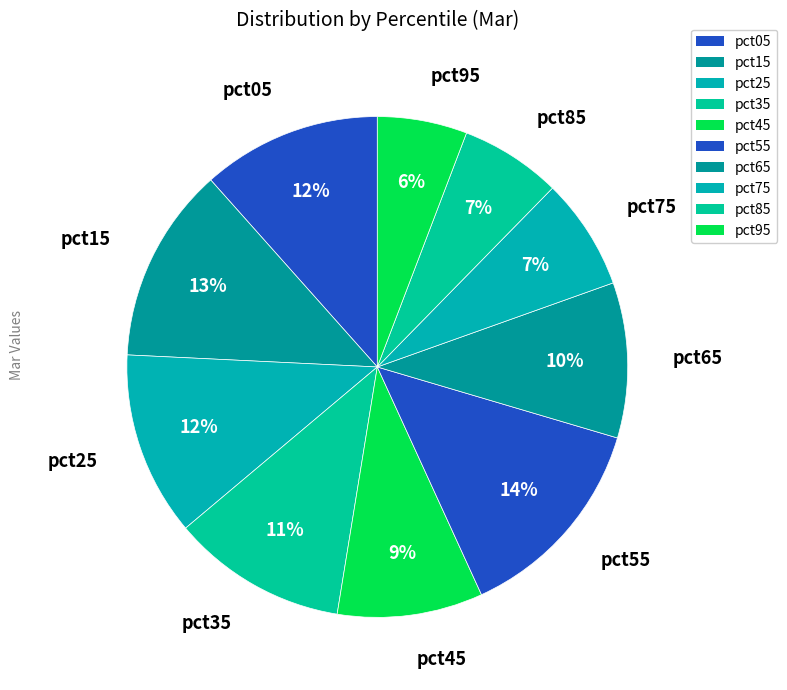

Which slice is the largest?

pct55